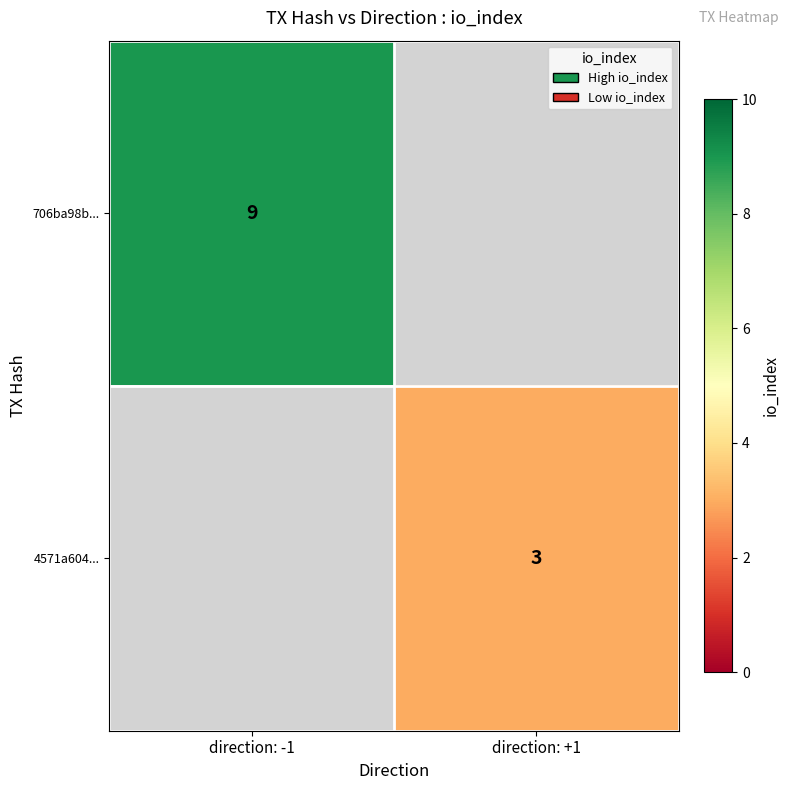

The value of 706ba98b... at direction: -1 is 9. True or false?

True